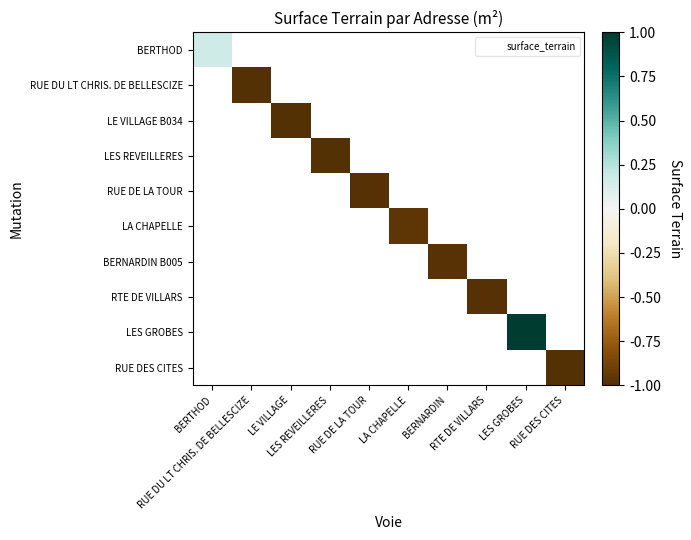

Which series has the largest range (max minus min)?

BERTHOD